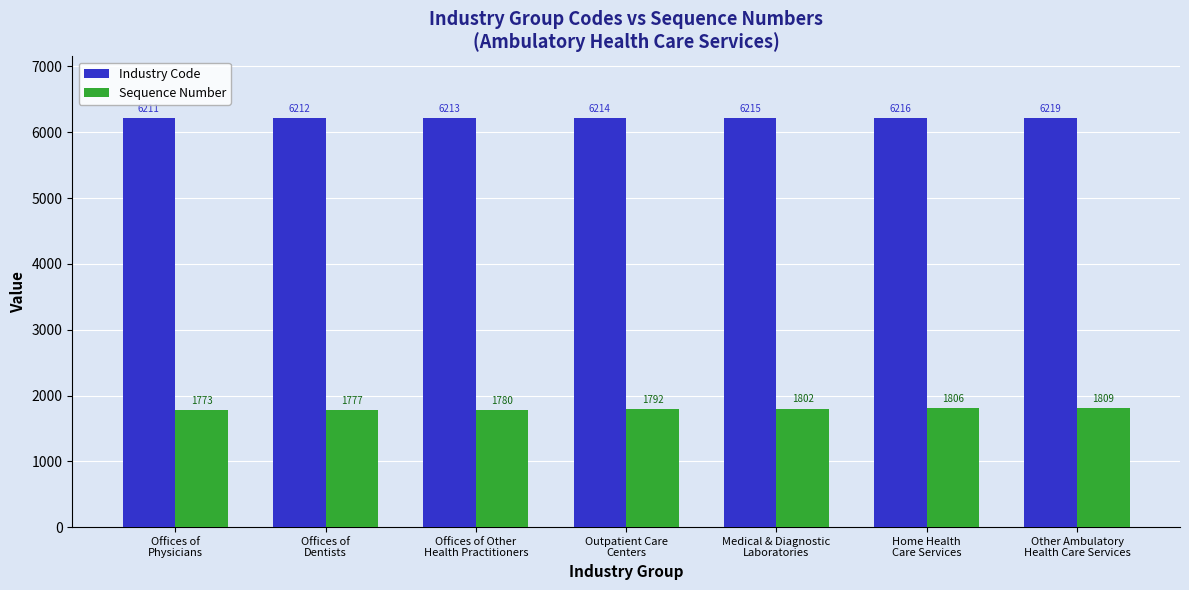

Which series has the largest range (max minus min)?

Sequence Number